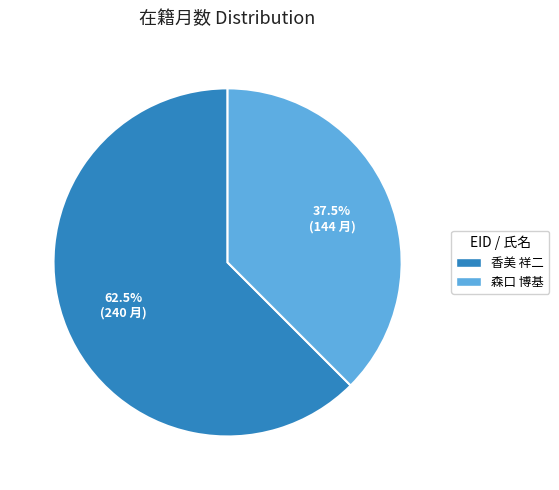

Which slice is the largest?

香美 祥二